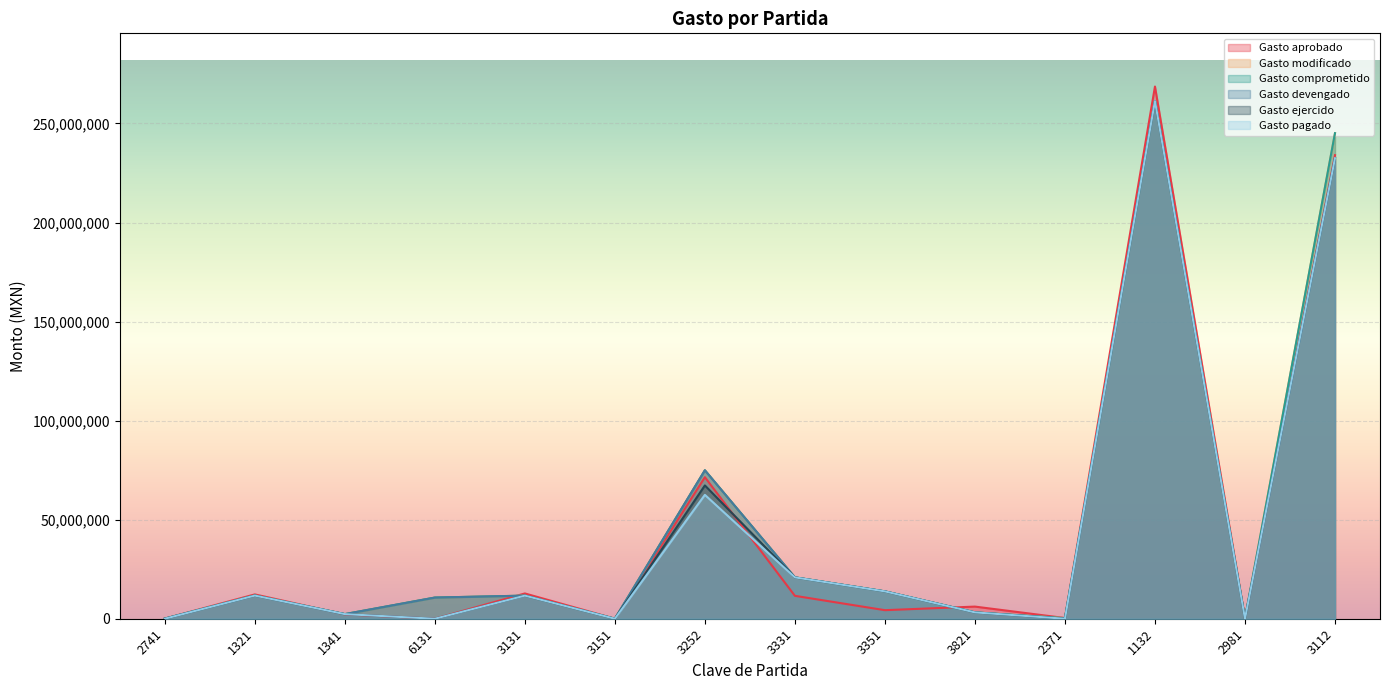

Which category has the lowest value in the Gasto aprobado series?

6131